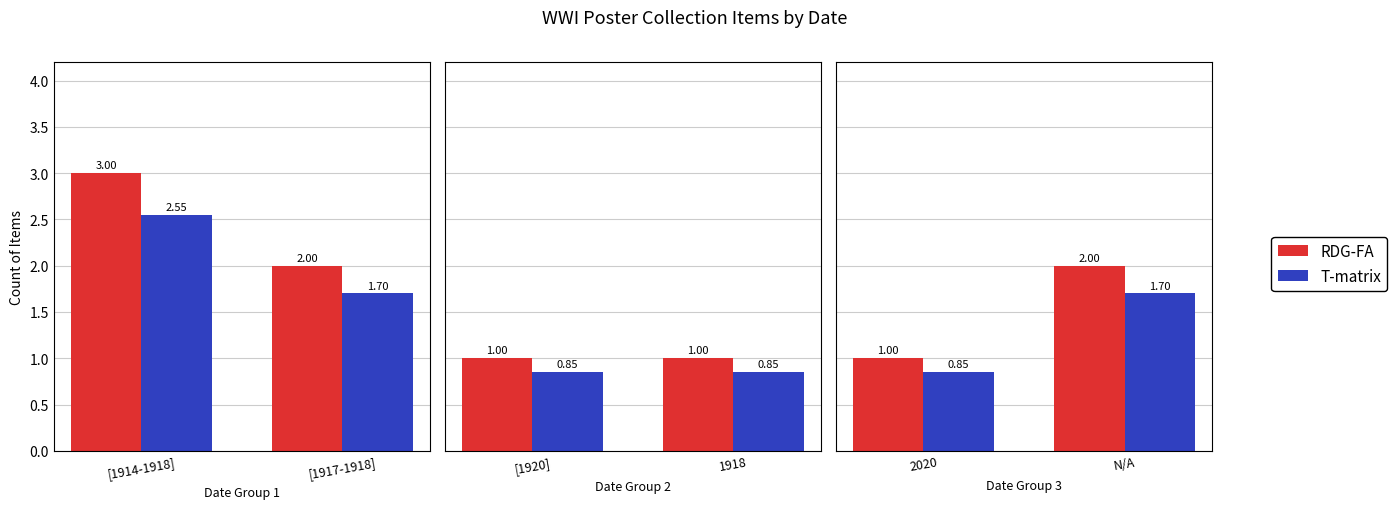

List the series in order of their peak value, lowest first.

T-matrix, RDG-FA